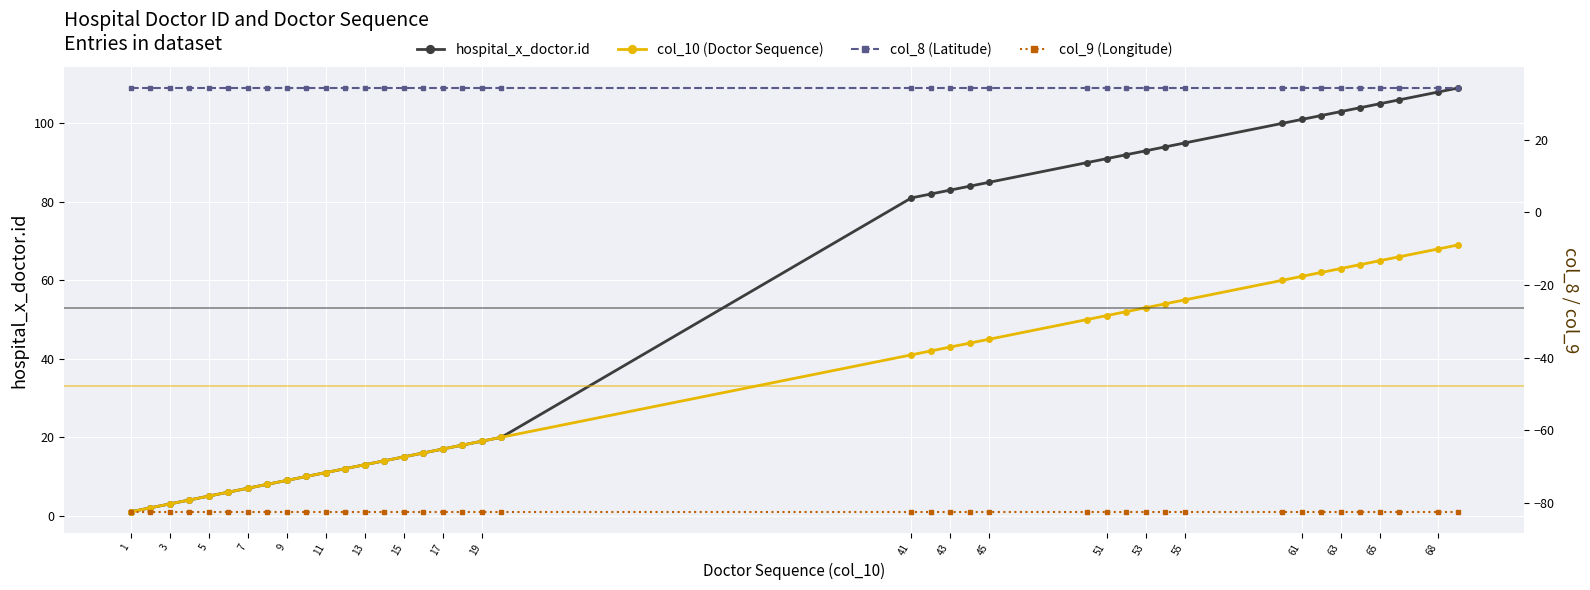

The hospital_x_doctor.id series shows 59.6 at 37. True or false?

False